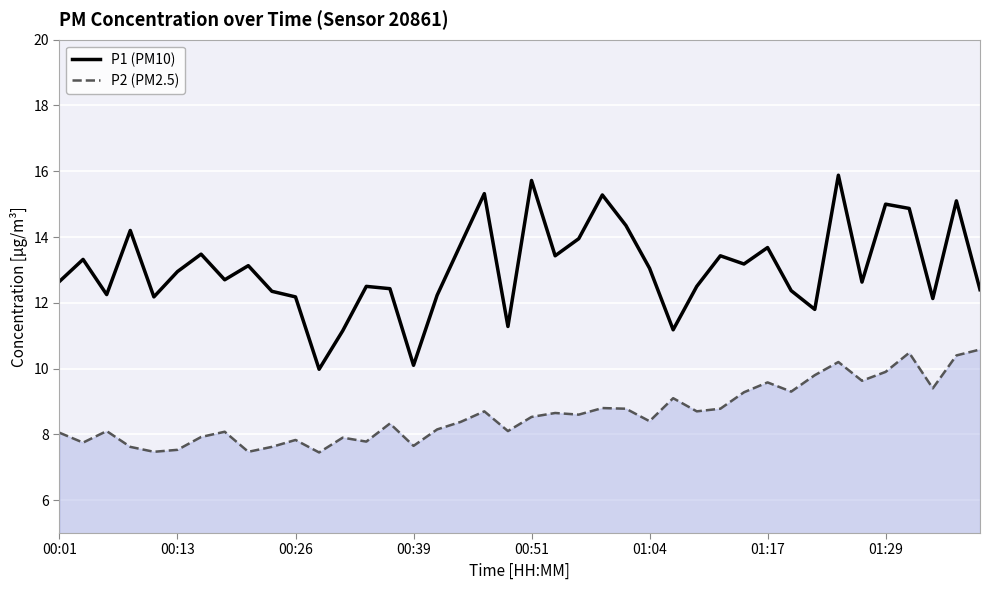

Which series has the widest spread of values?

P1 (PM10)